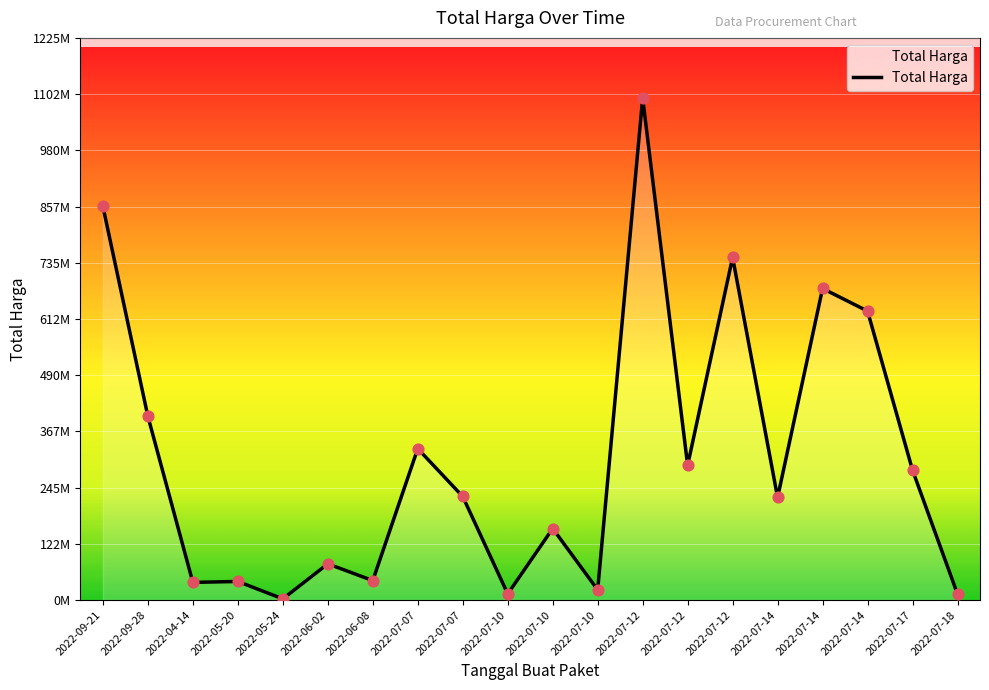

Does the chart have visible grid lines?

Yes